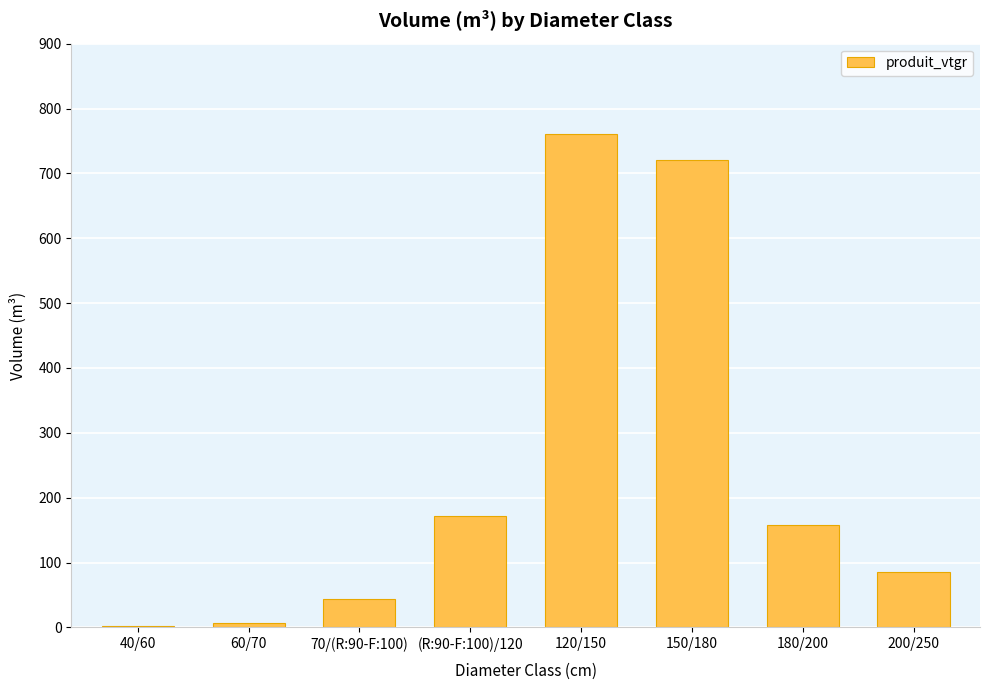

How many values exceed 157?

4